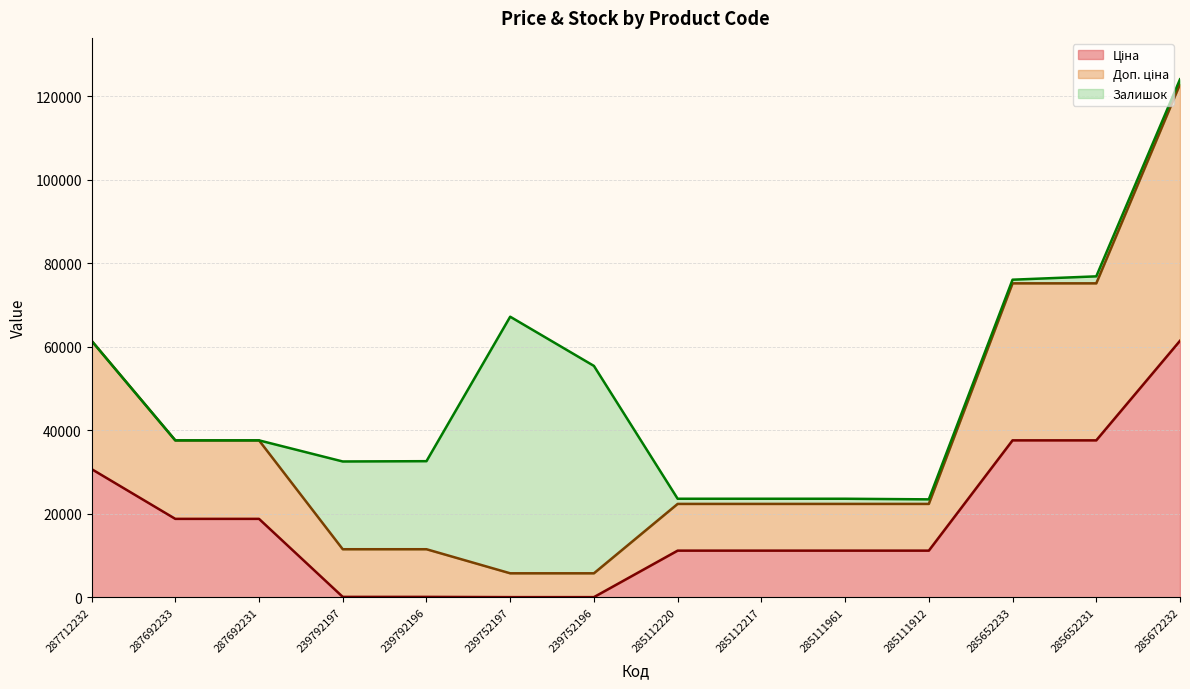

At which category is the sum across all series the highest?

285672232